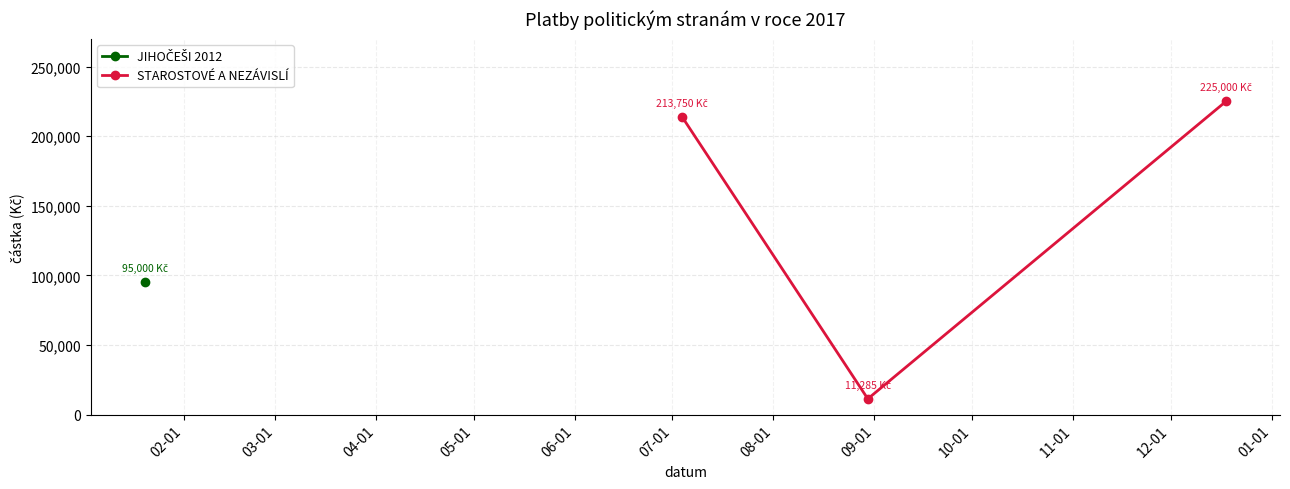

What is the minimum value for STAROSTOVÉ A NEZÁVISLÍ?

11285